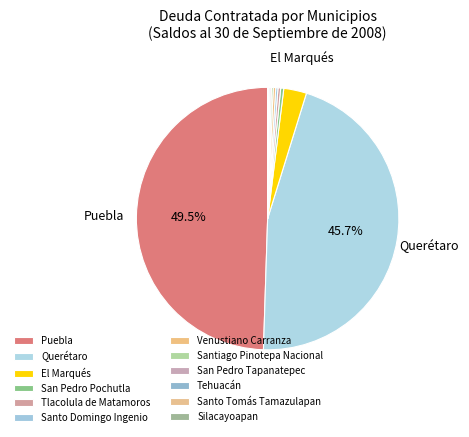

What percentage is the Puebla slice, to the nearest percent?

49%